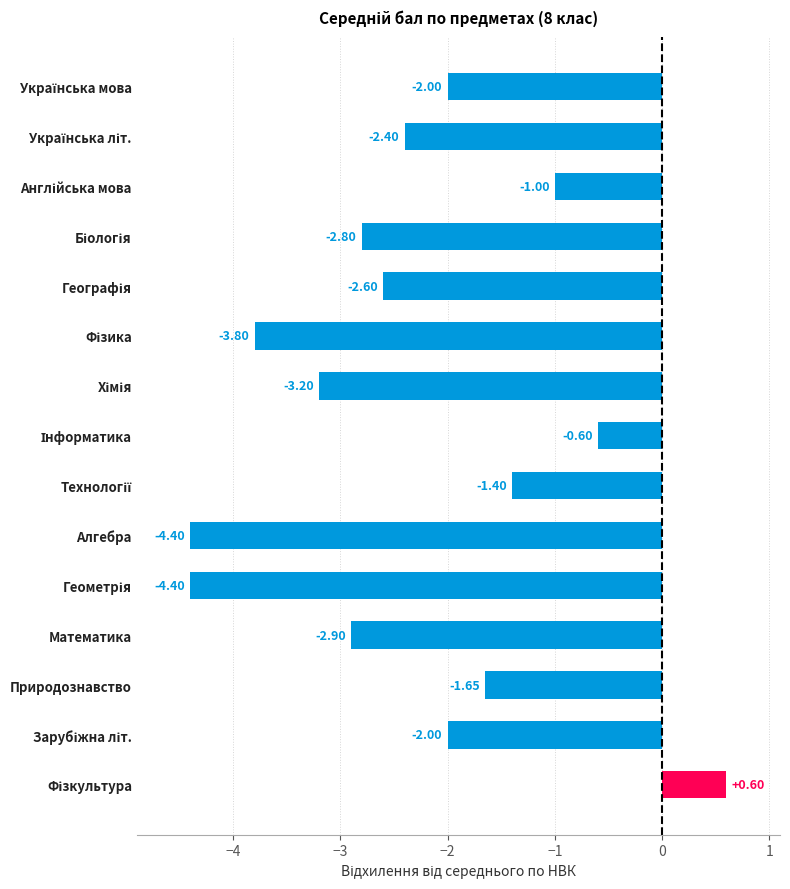

Which has a higher value, Природознавство or Алгебра?

Природознавство